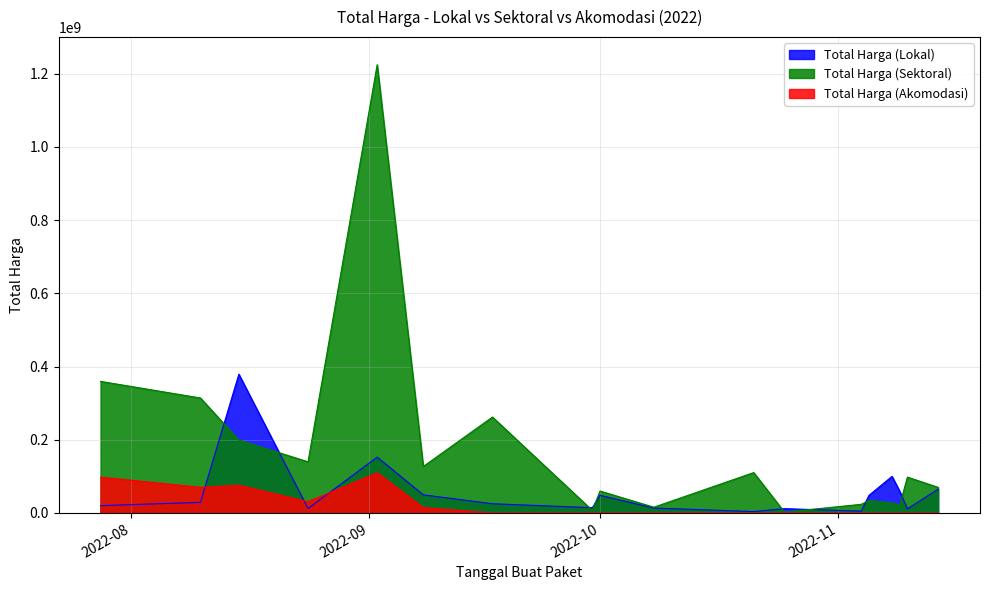

At which category does the chart reach its minimum across all series?

2022-09-17